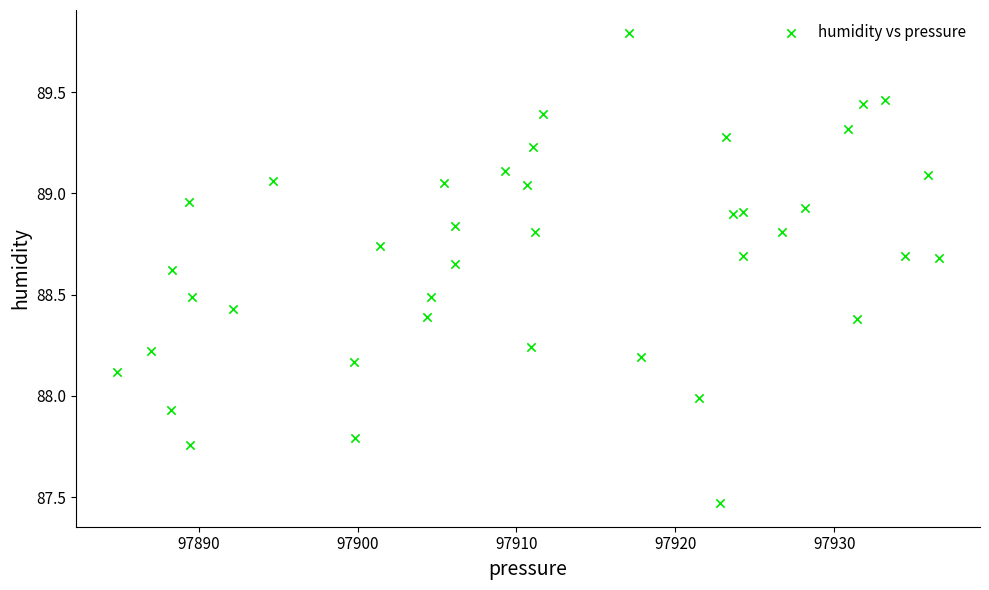

What is the range of X values (max minus min)?

51.7